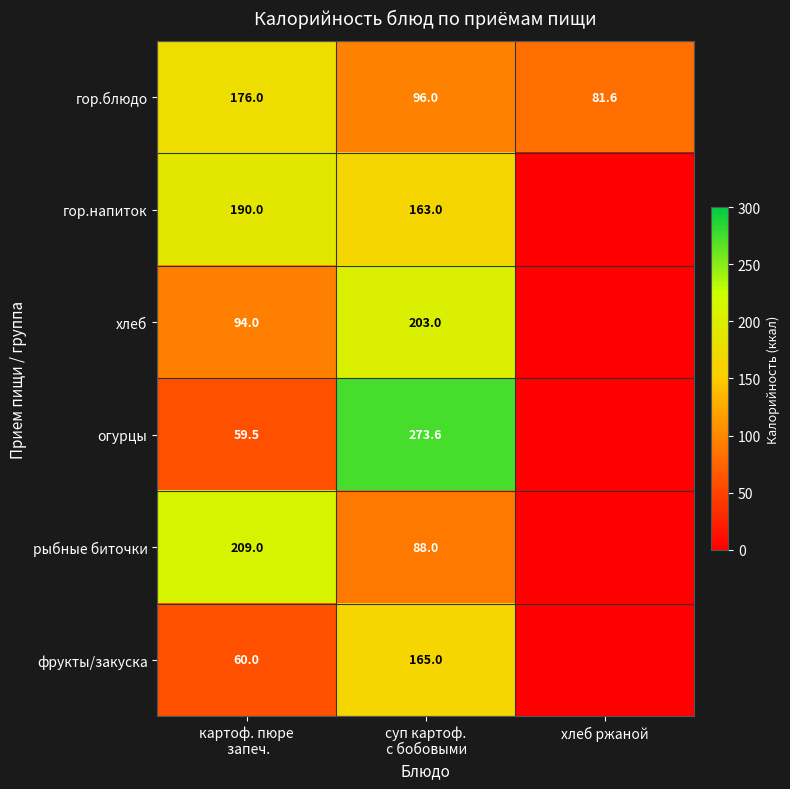

What is the maximum value for гор.блюдо?

176.0